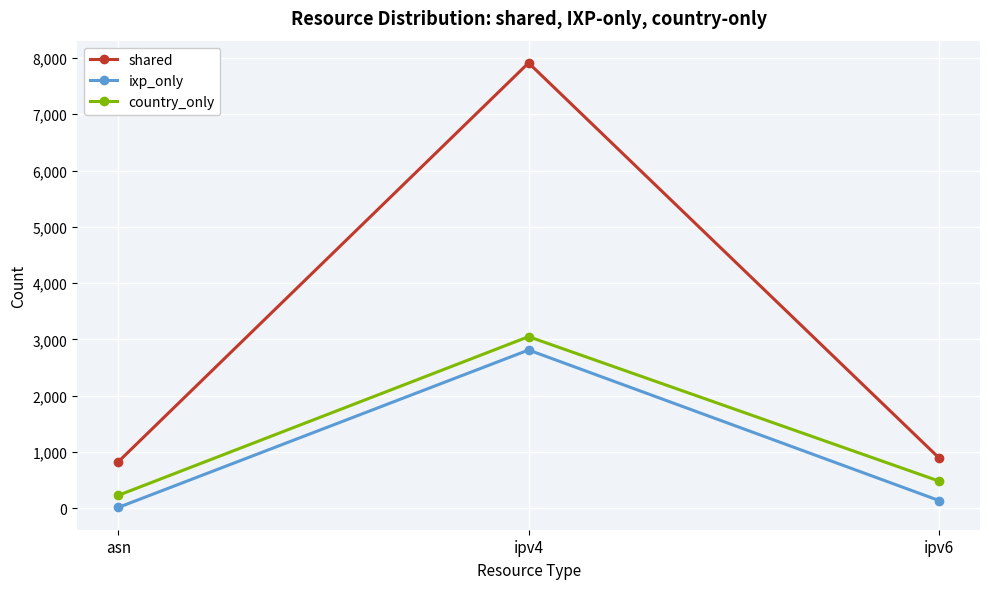

Which category has the highest value in the ixp_only series?

ipv4